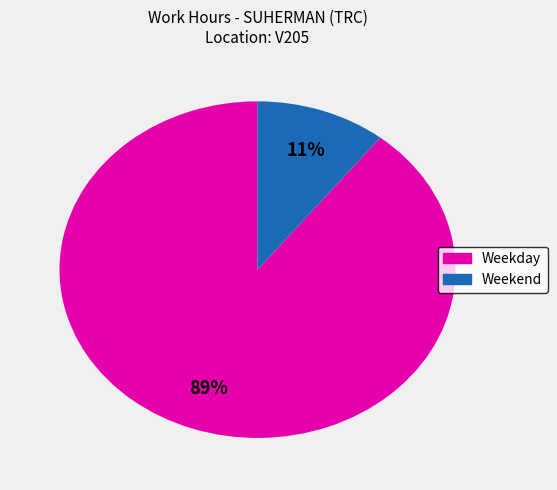

Count the number of slices in the pie.

2